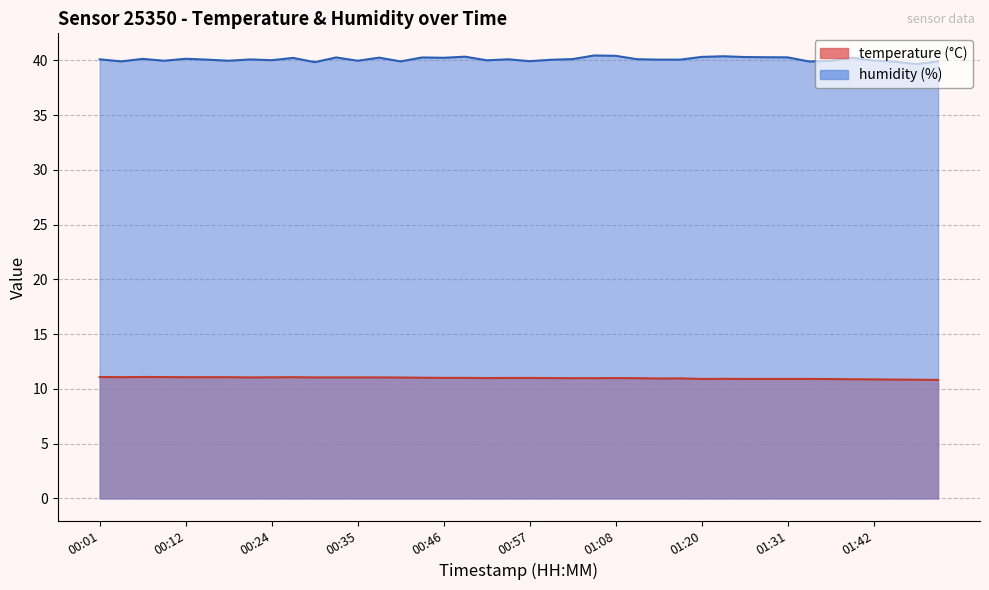

How many values in the humidity series exceed 40?

27